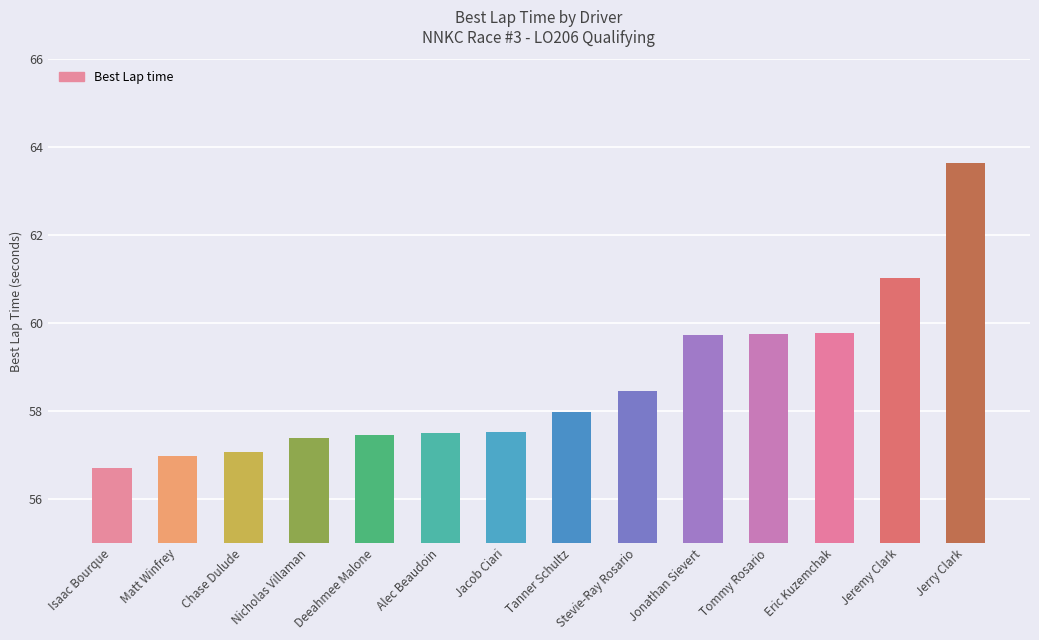

Read the value at Alec Beaudoin.

57.5